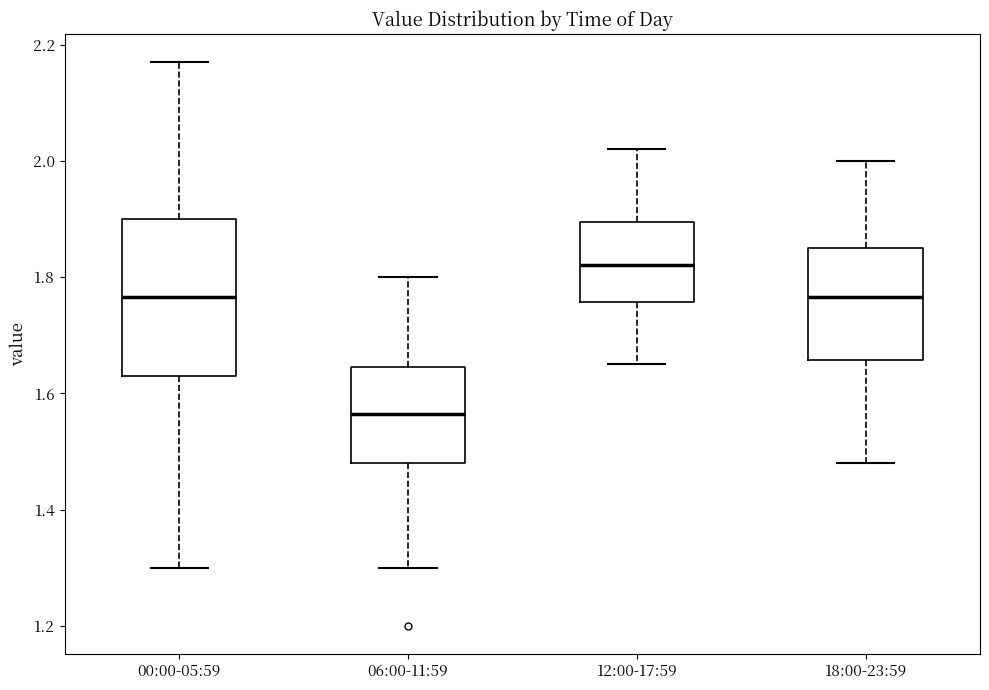

Reading left to right, transcribe this box plot: for each box, give where its median line is, the range the box spans, and where its two whiskers end, as read against the y-axis. The values are not printed on the chart, so give them approximately, as read against the axis.

00:00-05:59: median 1.76, box 1.64 to 1.90, whiskers 1.30 to 2.18
06:00-11:59: median 1.56, box 1.48 to 1.64, whiskers 1.30 to 1.80
12:00-17:59: median 1.82, box 1.76 to 1.90, whiskers 1.66 to 2.02
18:00-23:59: median 1.76, box 1.66 to 1.86, whiskers 1.48 to 2.00